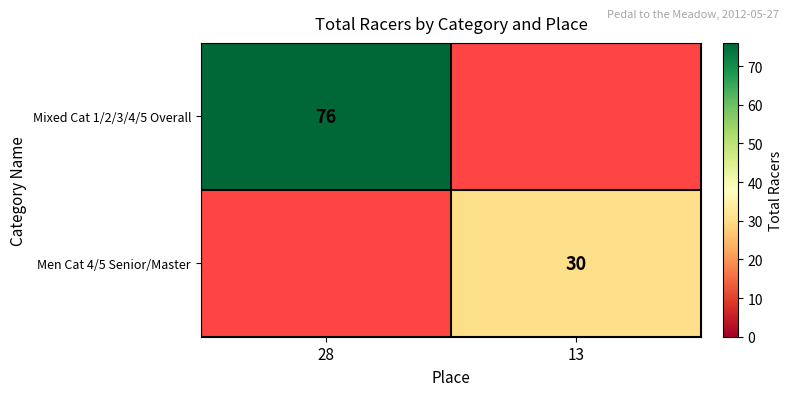

Is it true that Mixed Cat 1/2/3/4/5 Overall equals 76 at 28?

True